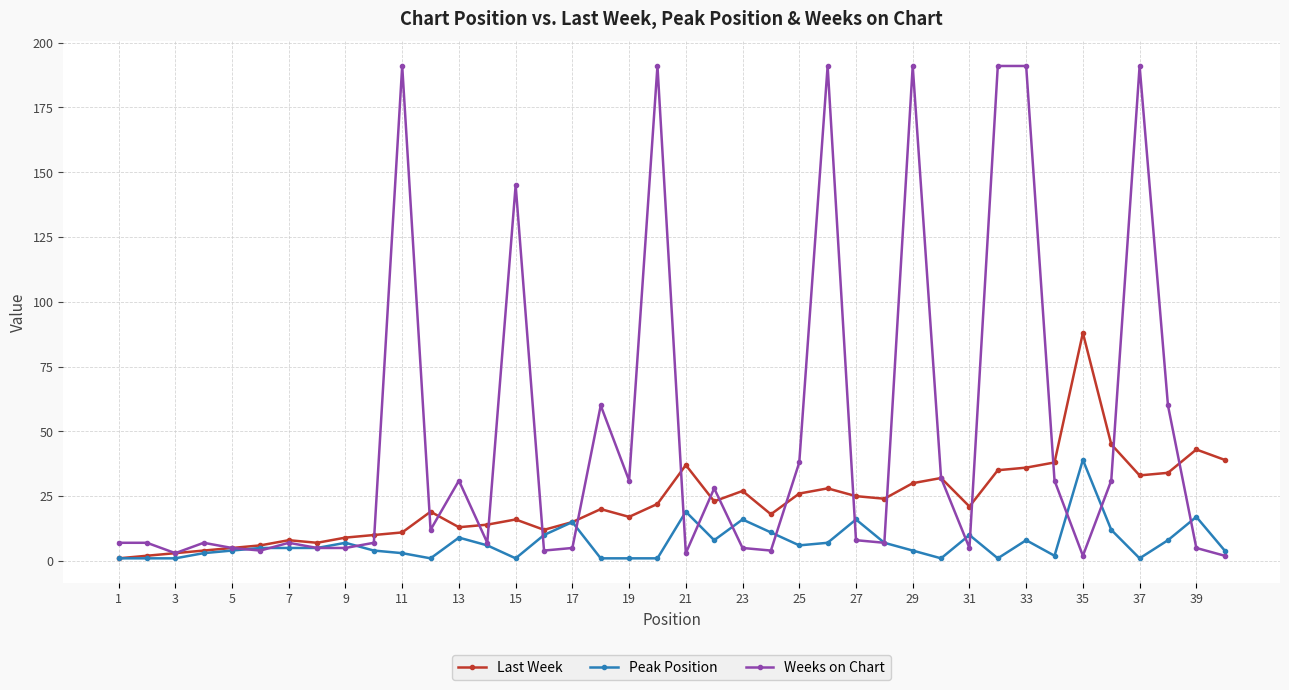

Which series has the largest range (max minus min)?

Weeks on Chart